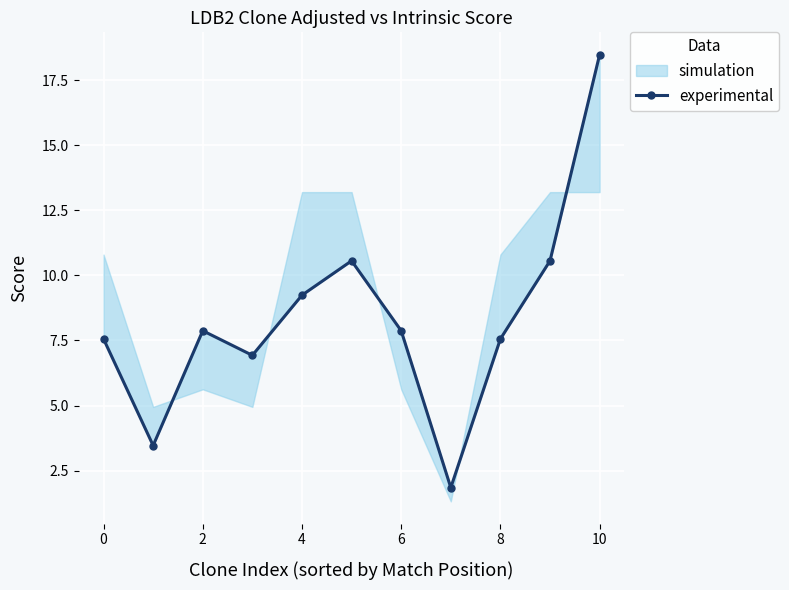

Where is the first local maximum?

2